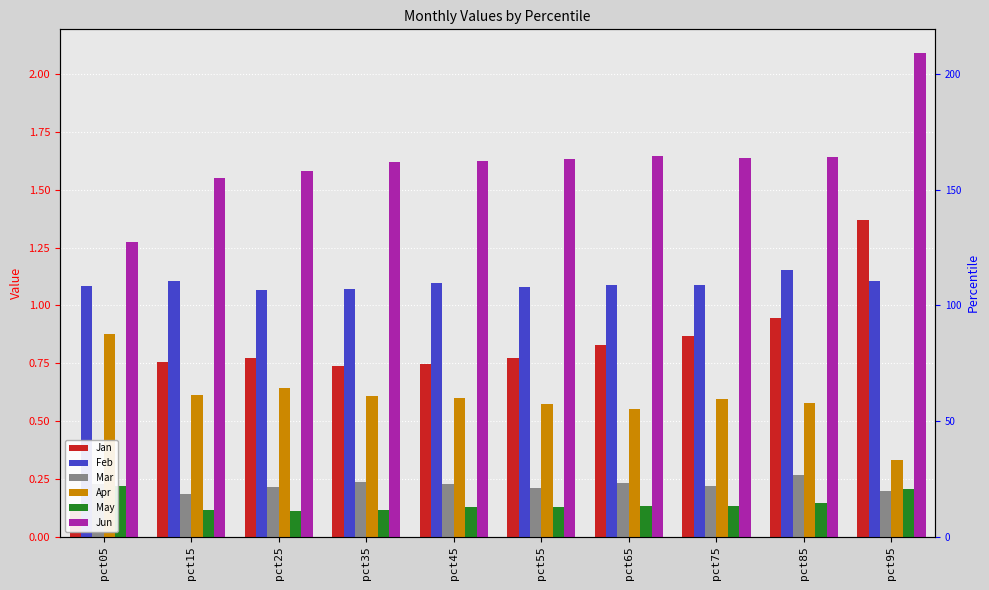

How many groups of bars are there?

10